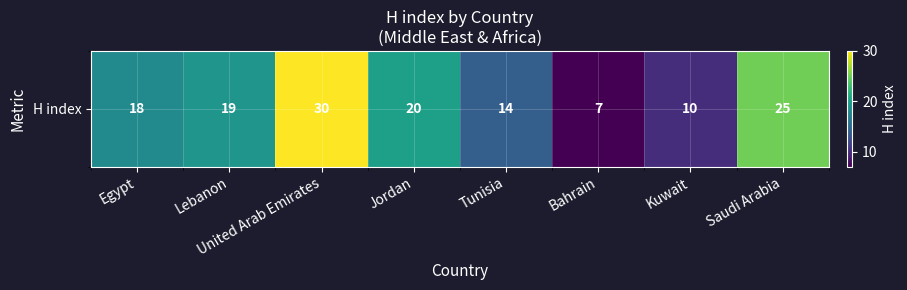

How many values are between 14 and 25?

5